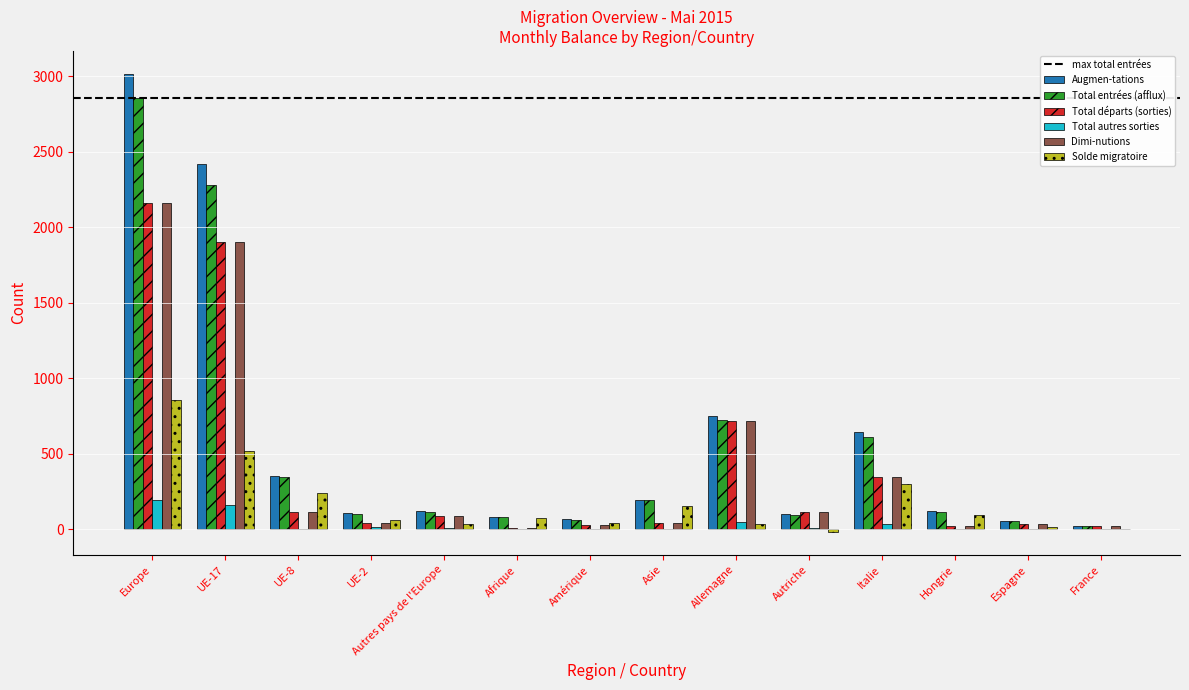

Is the value of Total autres sorties at Afrique greater than the value of Total entrées (afflux) at Autres pays de l'Europe?

No